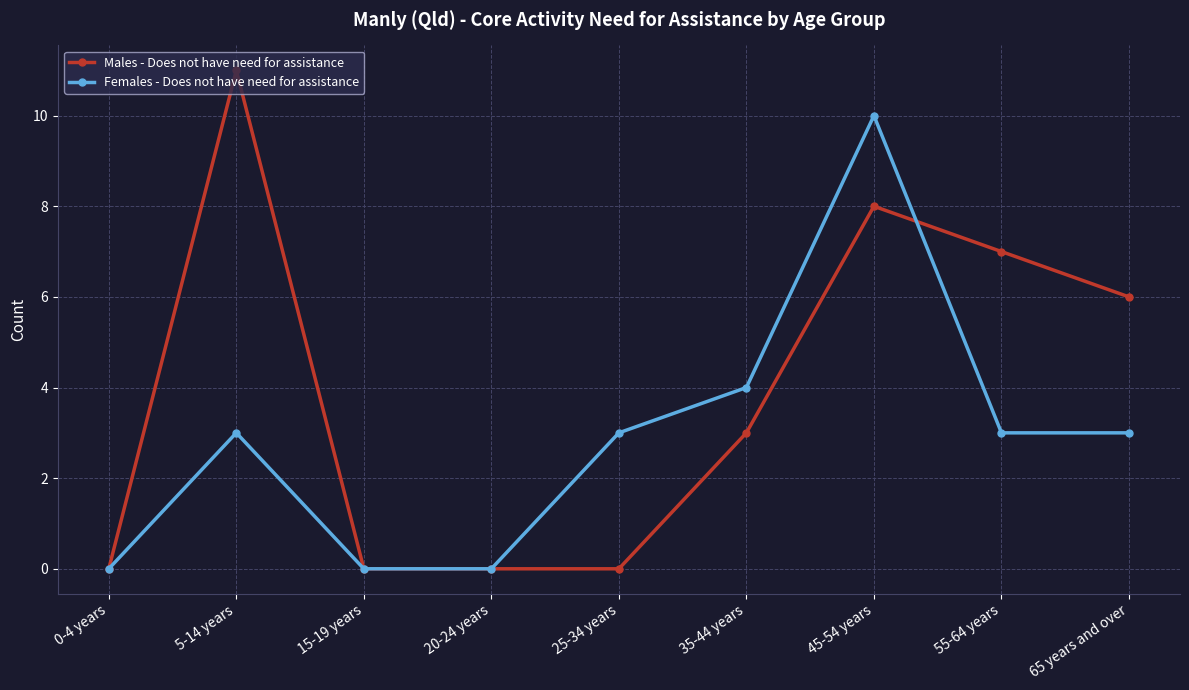

How many lines are shown in the chart?

2